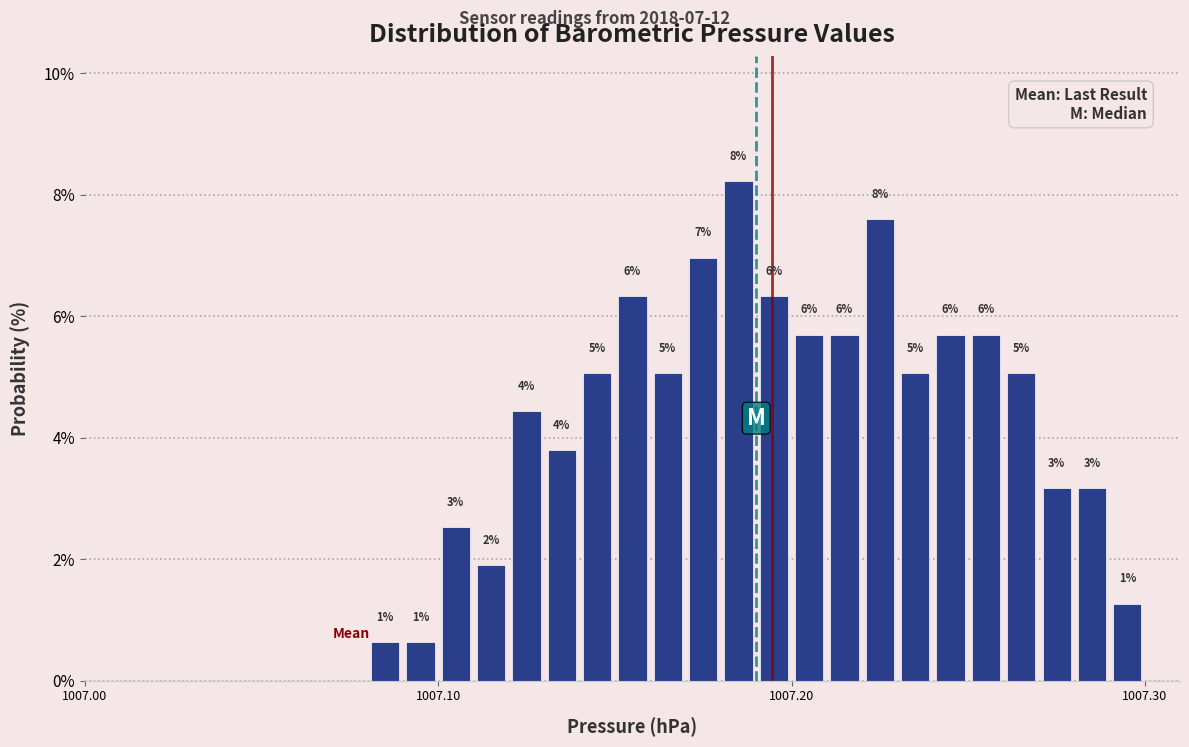

Read against the x-axis, roughly where is the centre of the tallest bar?

1007.19